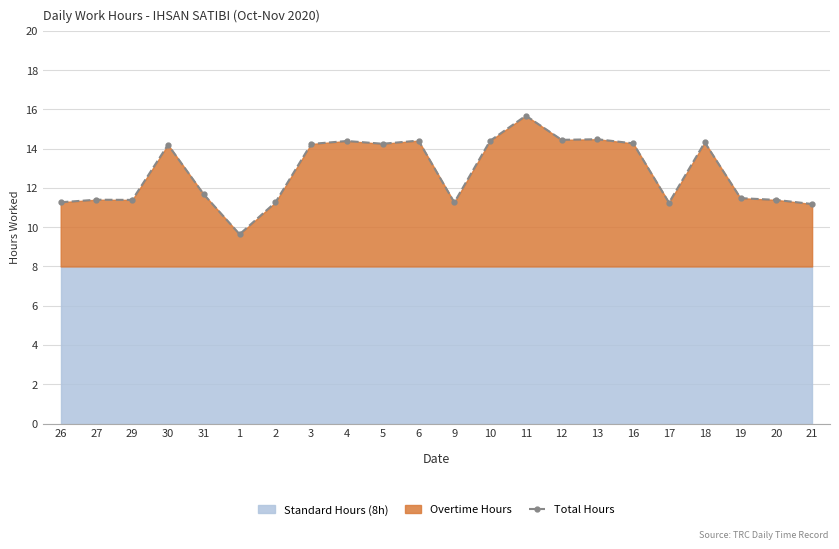

What is the label of the 3rd point from the right?

19